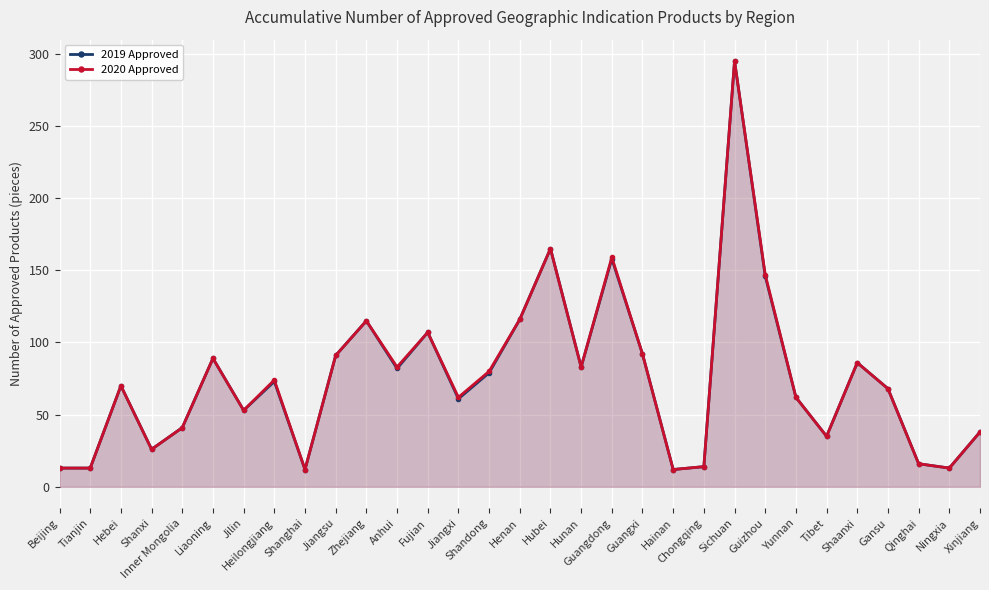

Which label corresponds to the smallest value in the chart?

Shanghai